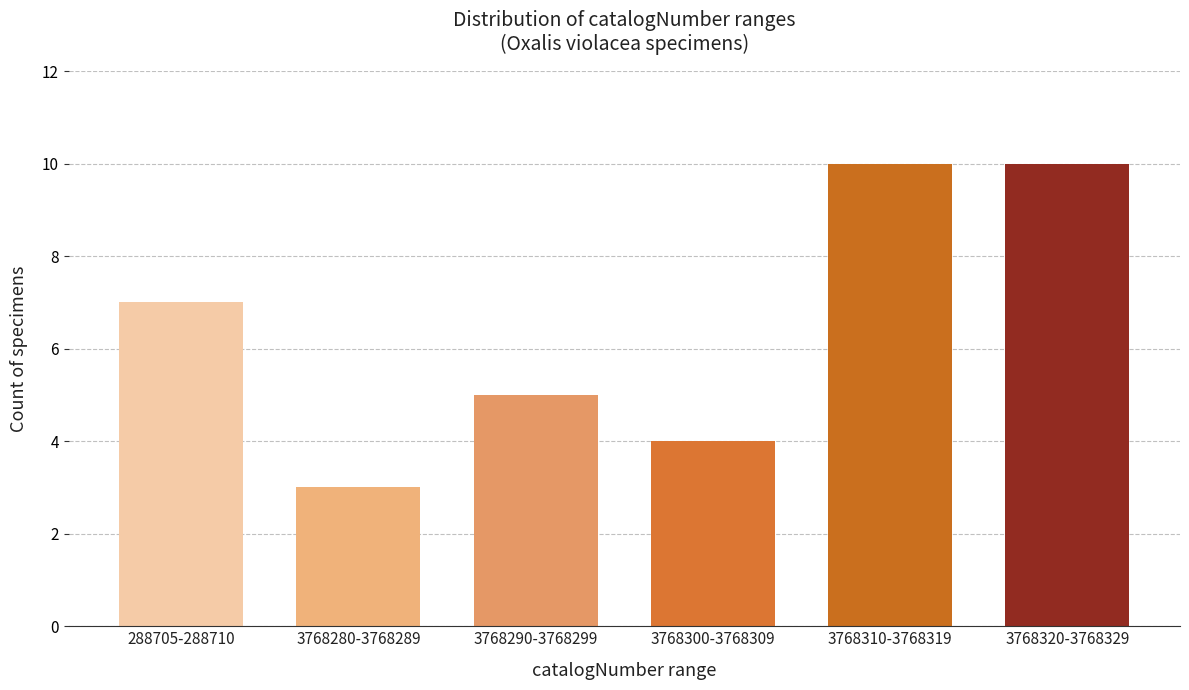

Reading left to right, transcribe all the data shown in this chart.

288705-288710=7	3768280-3768289=3	3768290-3768299=5	3768300-3768309=4	3768310-3768319=10	3768320-3768329=10